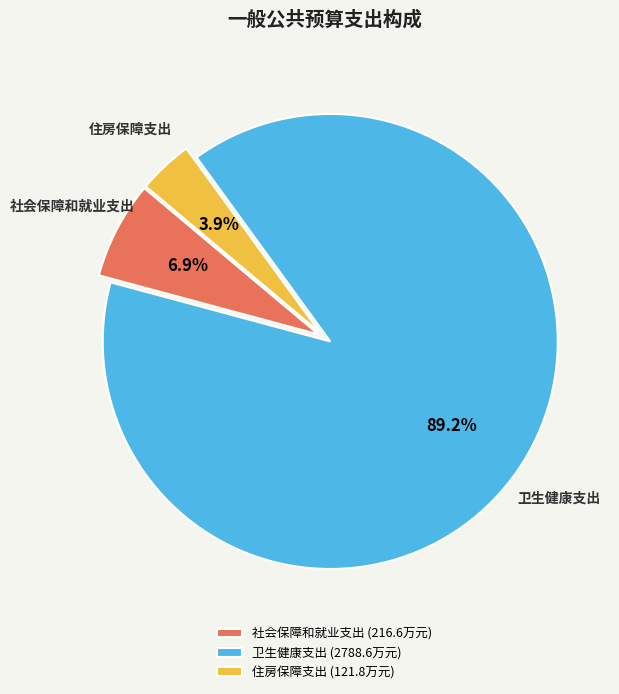

Between 卫生健康支出 and 住房保障支出, which is larger?

卫生健康支出